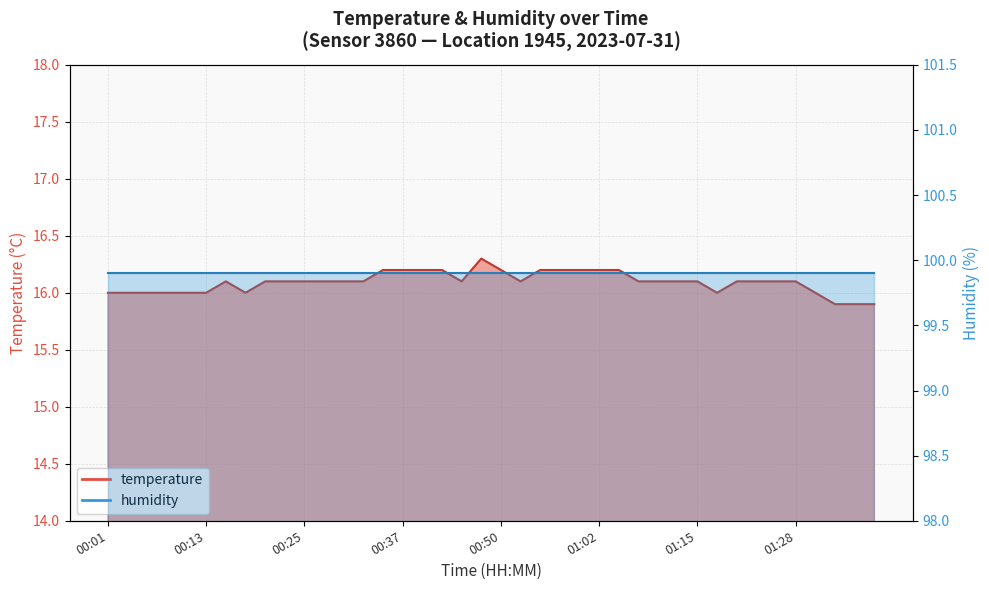

List the labels in order of value, smallest first.

01:33, 01:35, 01:38, 00:01, 00:03, 00:06, 00:08, 00:10, 00:13, 00:18, 01:17, 01:30, 00:15, 00:20, 00:23, 00:25, 00:28, 00:30, 00:32, 00:45, 00:52, 01:07, 01:09, 01:12, 01:15, 01:20, 01:22, 01:25, 01:28, 00:35, 00:37, 00:40, 00:42, 00:50, 00:55, 00:57, 00:59, 01:02, 01:04, 00:47